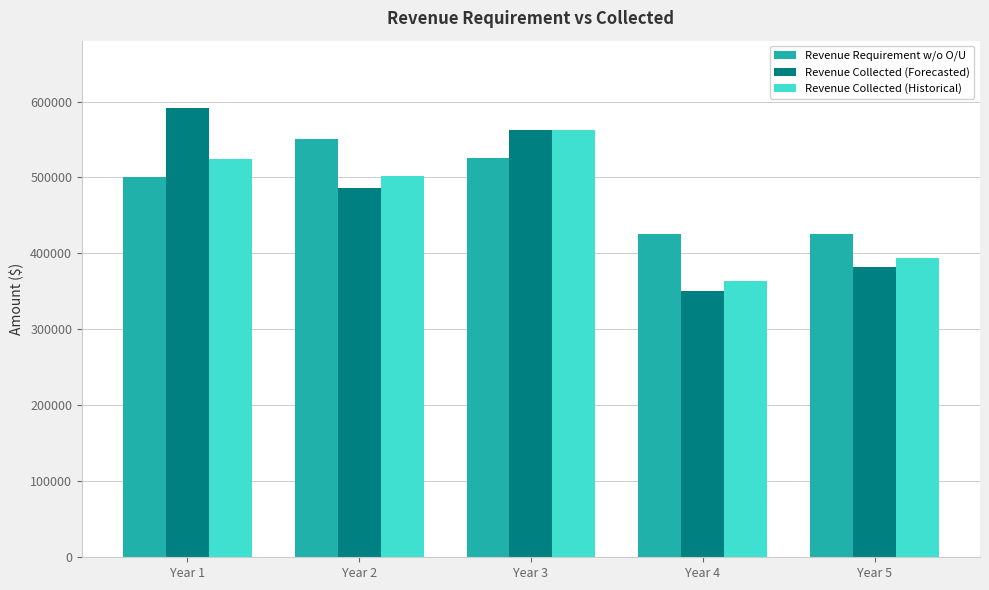

Which category has the highest value across all series?

Year 1